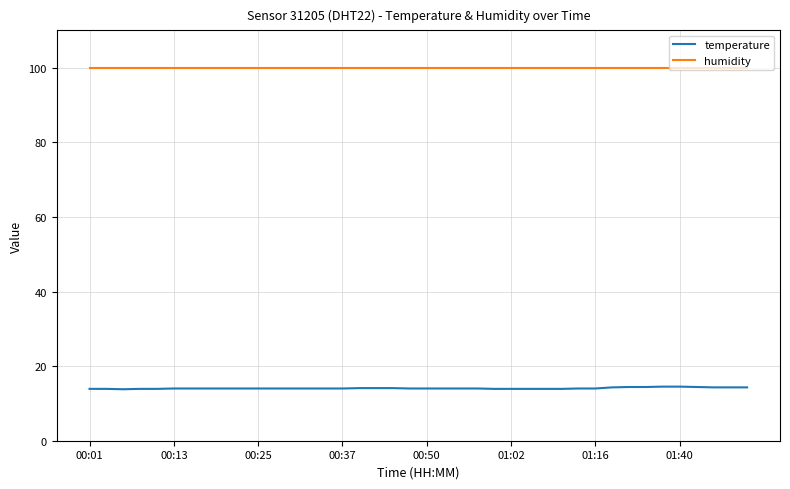

List the series in order of their peak value, lowest first.

temperature, humidity